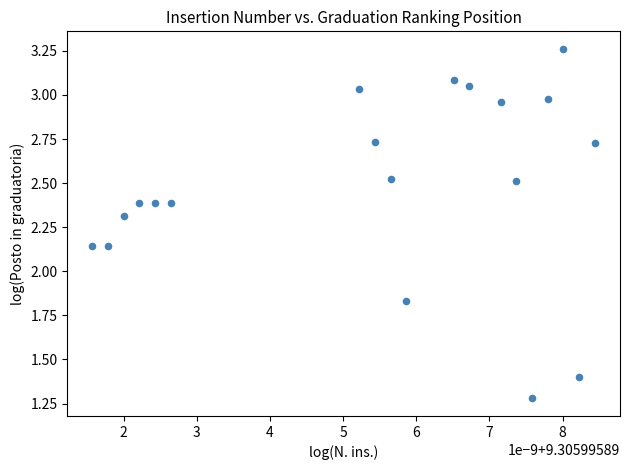

What is the range of Y values (max minus min)?

2.0